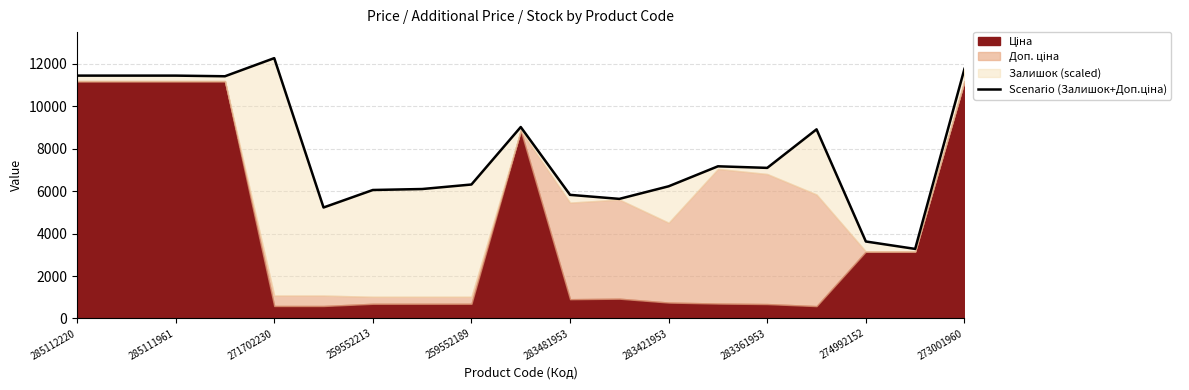

How many interior local peaks (higher than both neighbors) does the data have?

4